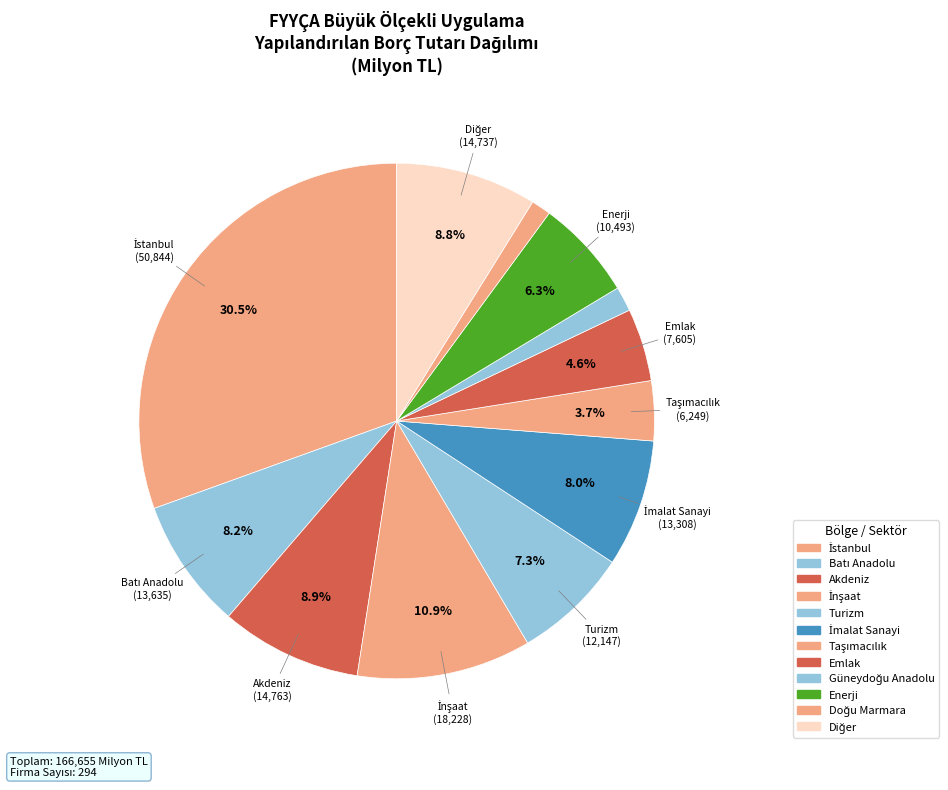

Does any single category account for the majority?

No